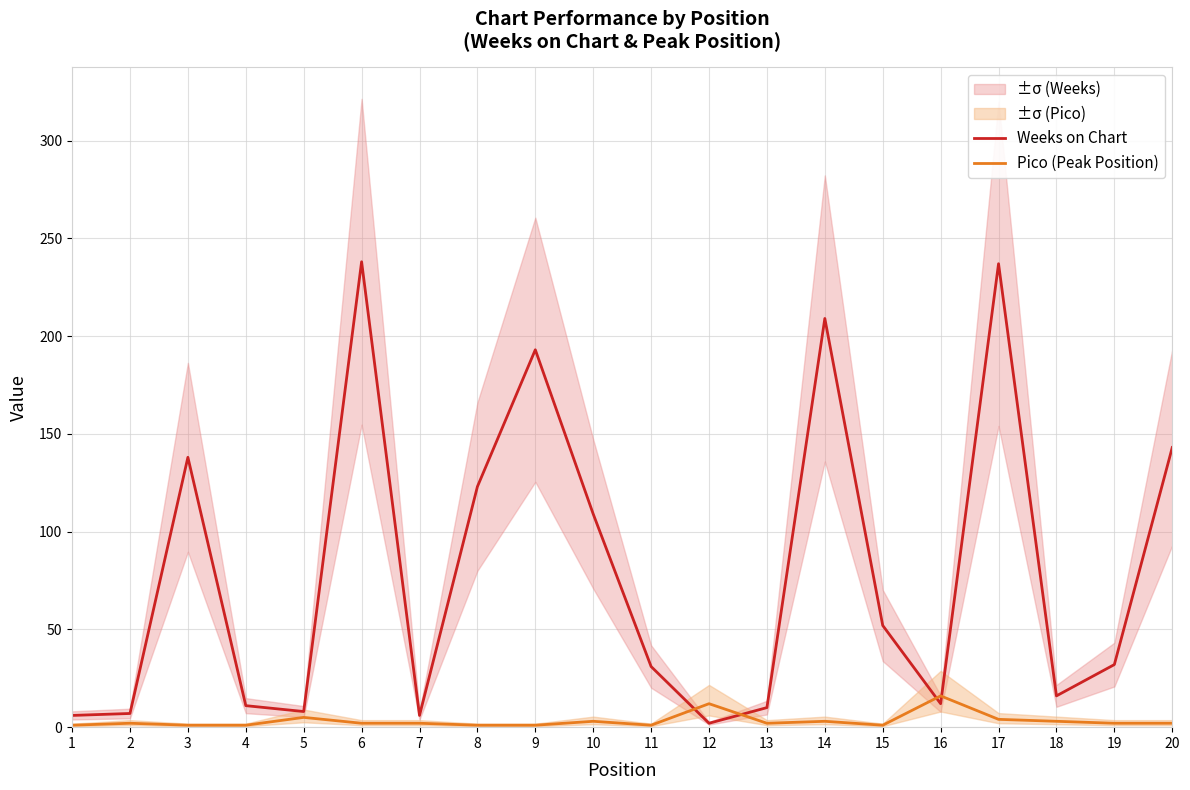

At which category is the sum across all series the highest?

17